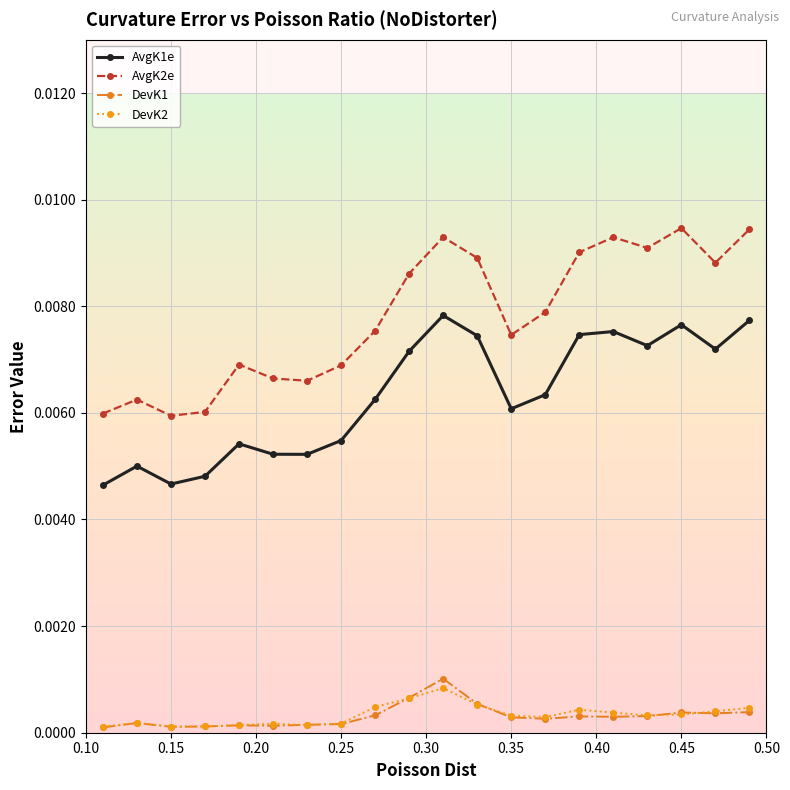

True or false: AvgK1e and DevK2 cross at least once.

False